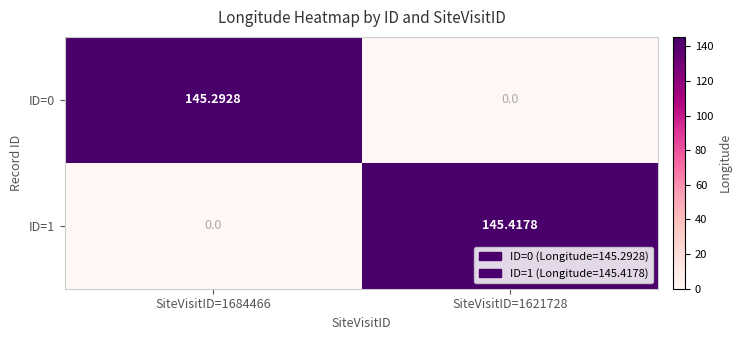

How many data points in ID=1 are less than 145?

1